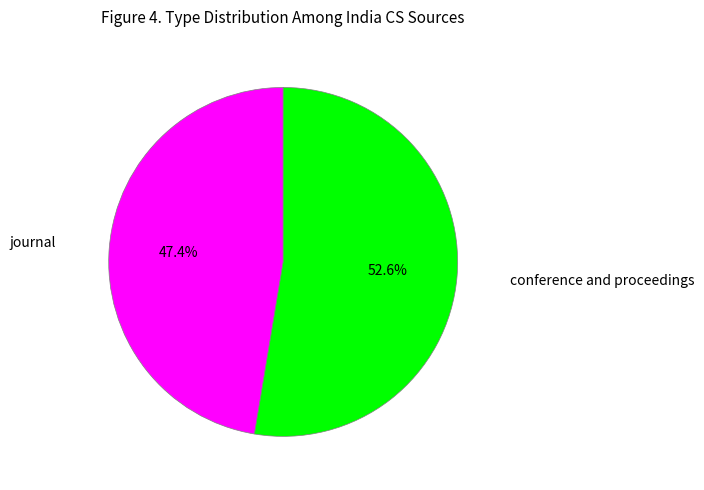

How many segments does this pie chart have?

2